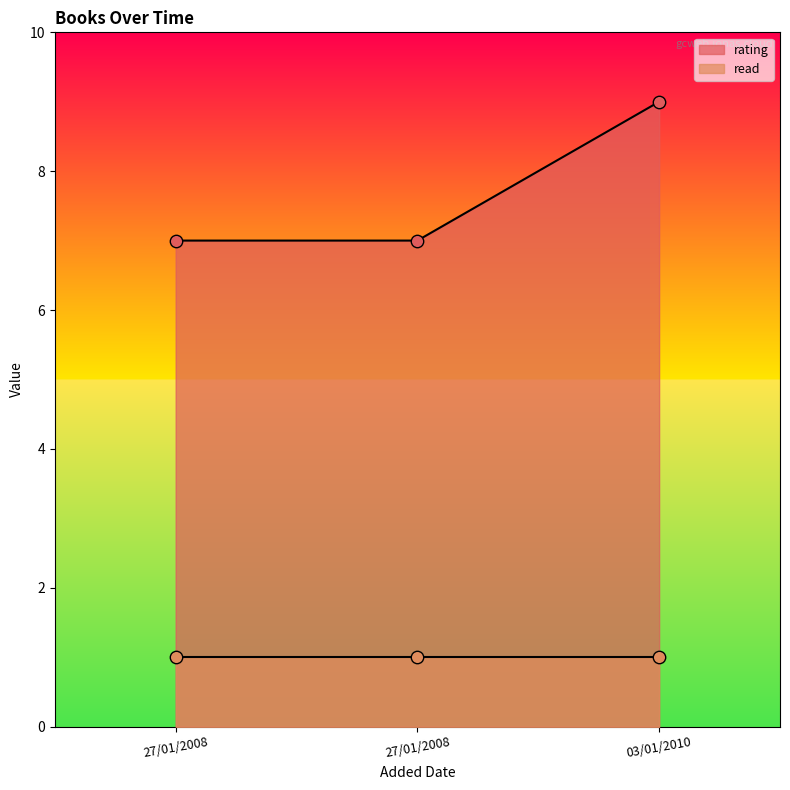

What is the ratio of the value at 03/01/2010 to the value at 27/01/2008?

1.3